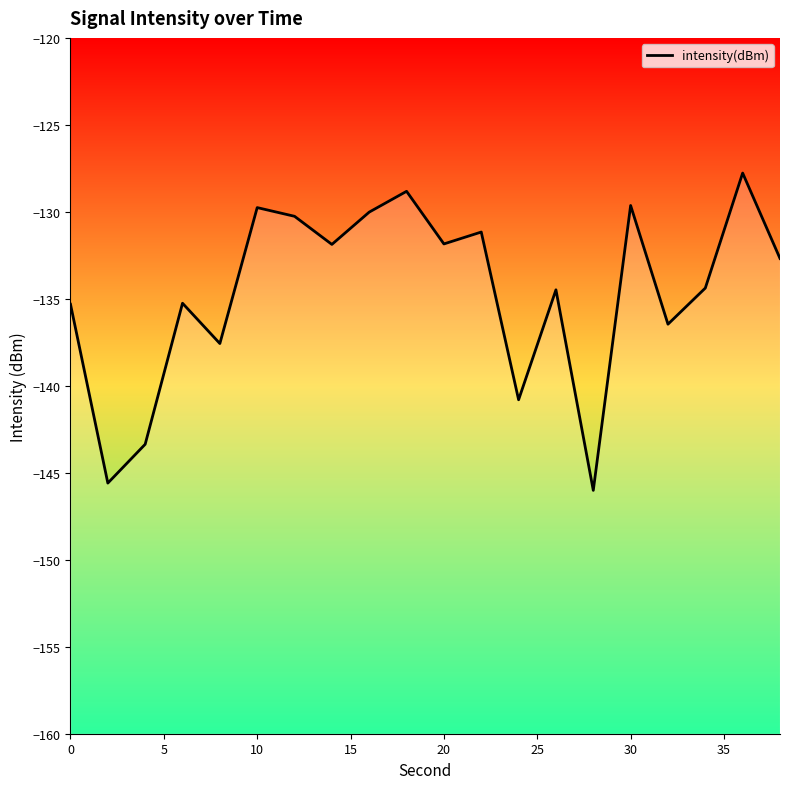

Reading left to right, list all the values displayed in this chart.

-135.3	-145.6	-143.4	-135.3	-137.6	-129.8	-130.3	-131.9	-130.0	-128.8	-131.8	-131.2	-140.8	-134.5	-146.0	-129.6	-136.5	-134.4	-127.8	-132.7